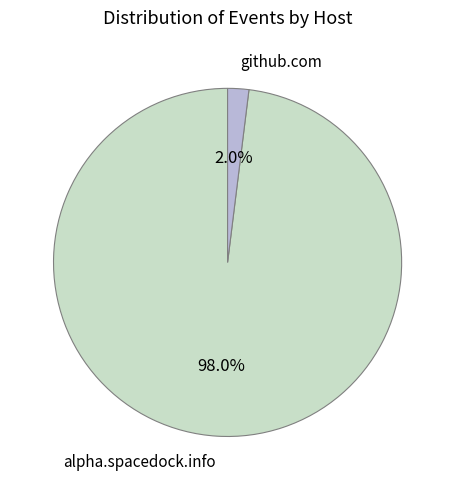

Between alpha.spacedock.info and github.com, which is larger?

alpha.spacedock.info